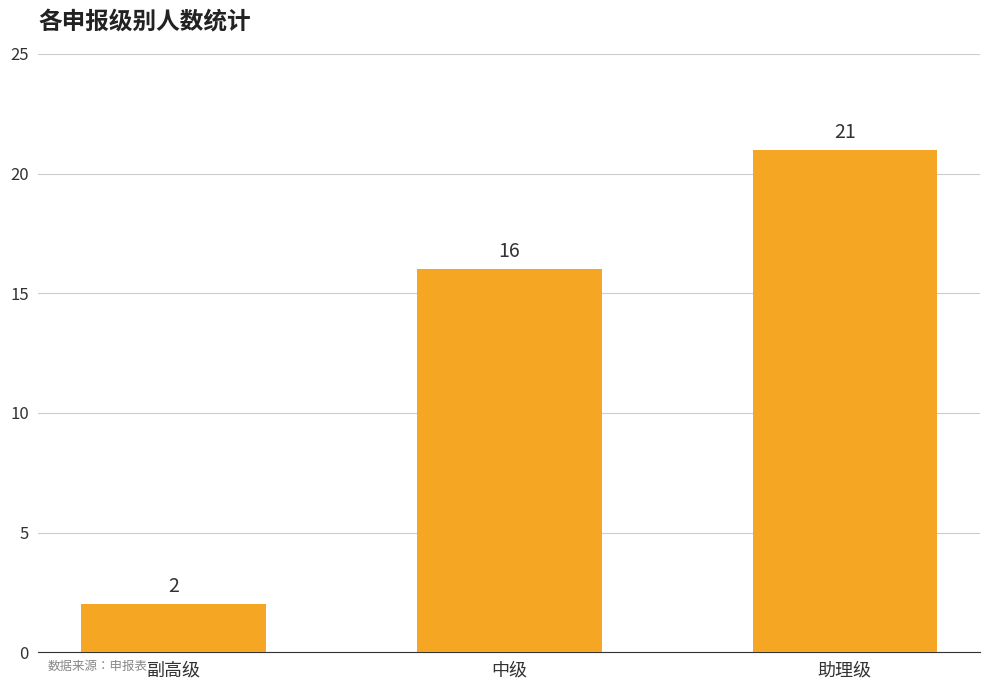

What is the difference between the maximum and second lowest values?

5